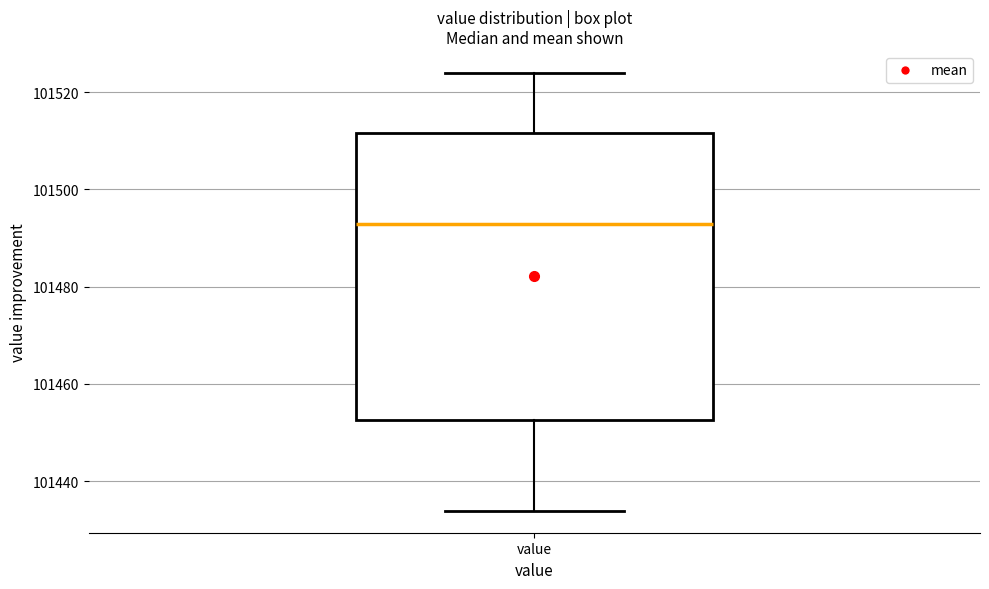

Transcribe this box plot: give where the median line is, the range the box spans, and where the two whiskers end, as read against the y-axis. The values are not printed on the chart, so give them approximately, as read against the axis.

median 101492, box 101452 to 101512, whiskers 101434 to 101524